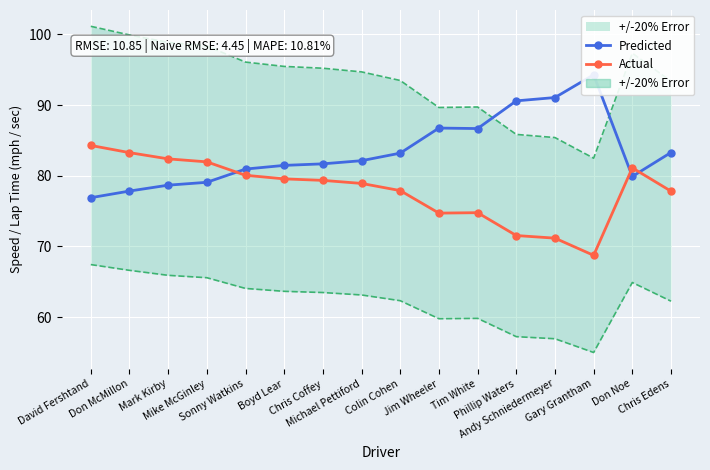

Which series ends up on top after the final intersection of Actual and Predicted?

Predicted